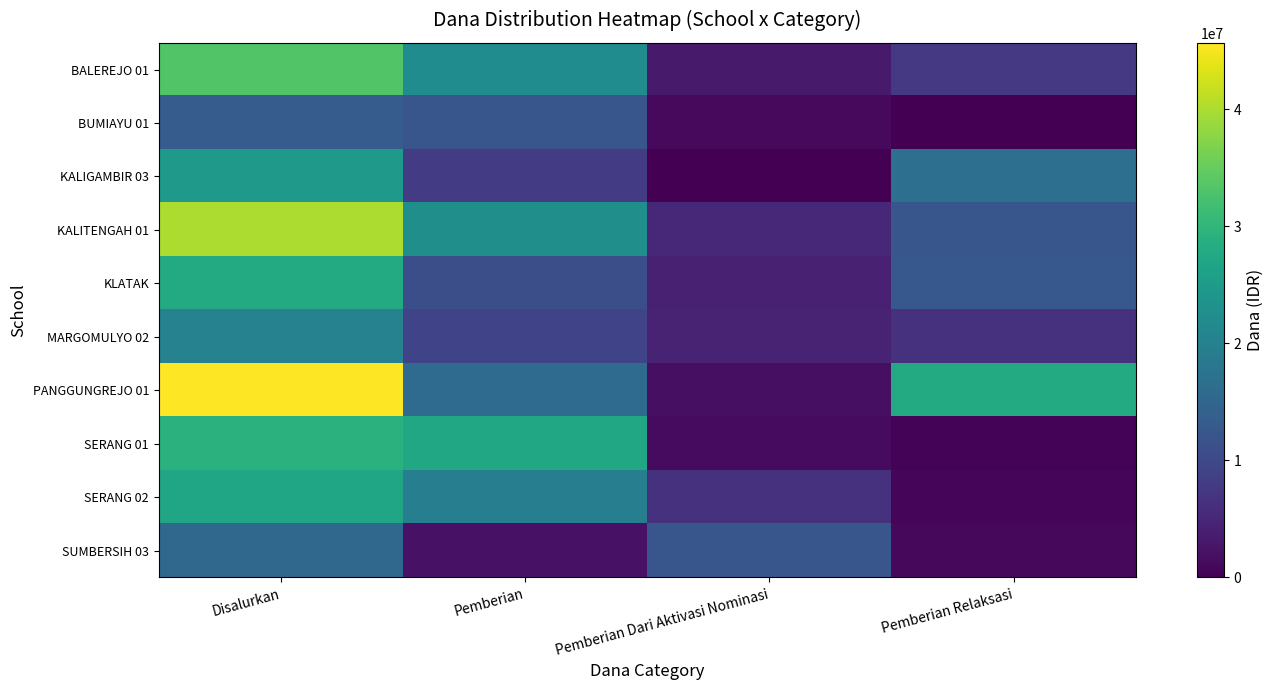

Which series has the widest spread of values?

PANGGUNGREJO 01